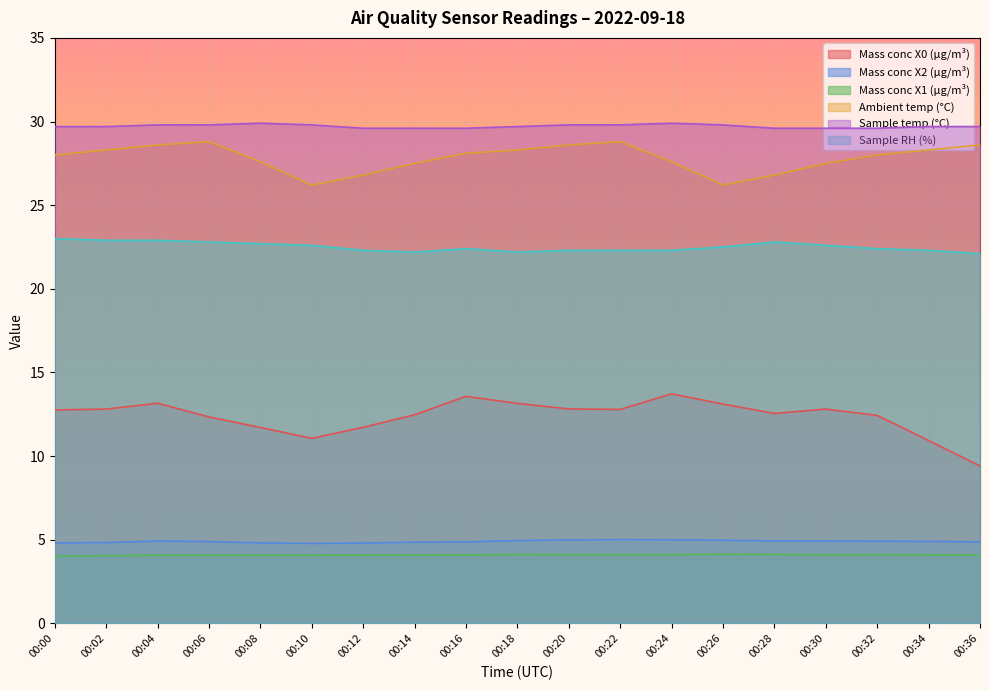

What is the difference between the Sample RH (%) values at 00:20 and 00:14?

0.1